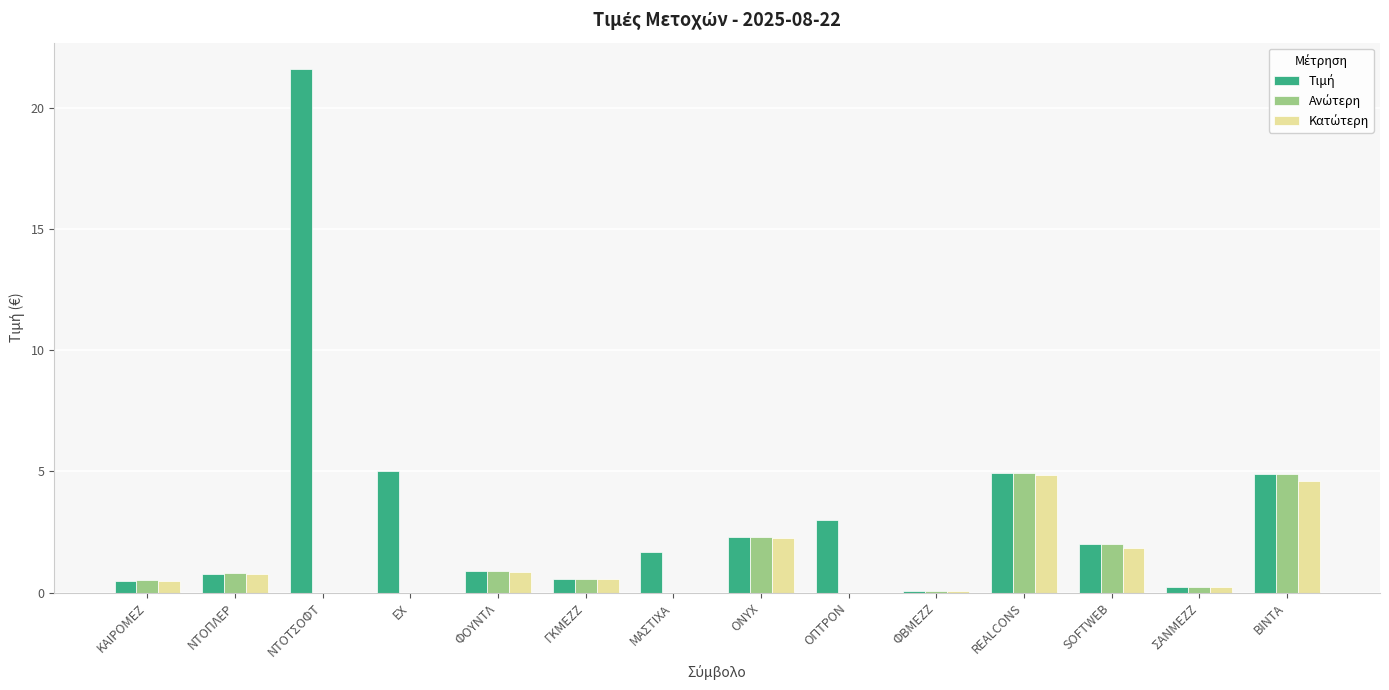

Count the number of data series in this chart.

3